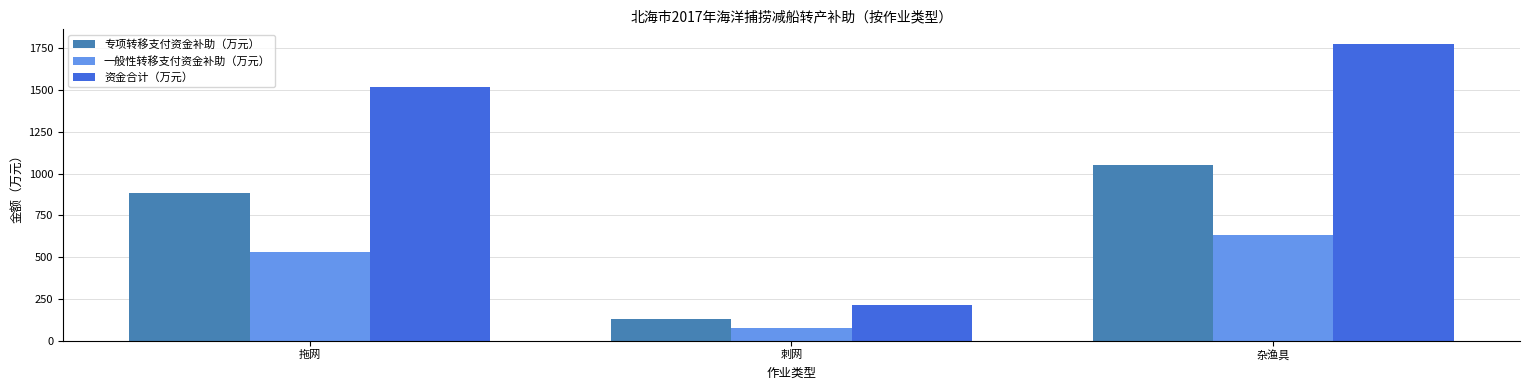

Rank the categories by 资金合计（万元） value from highest to lowest.

杂渔具, 拖网, 刺网